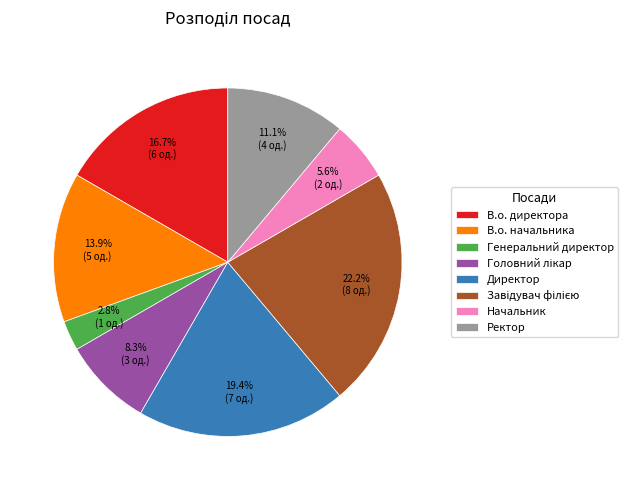

Does any single category account for the majority?

No